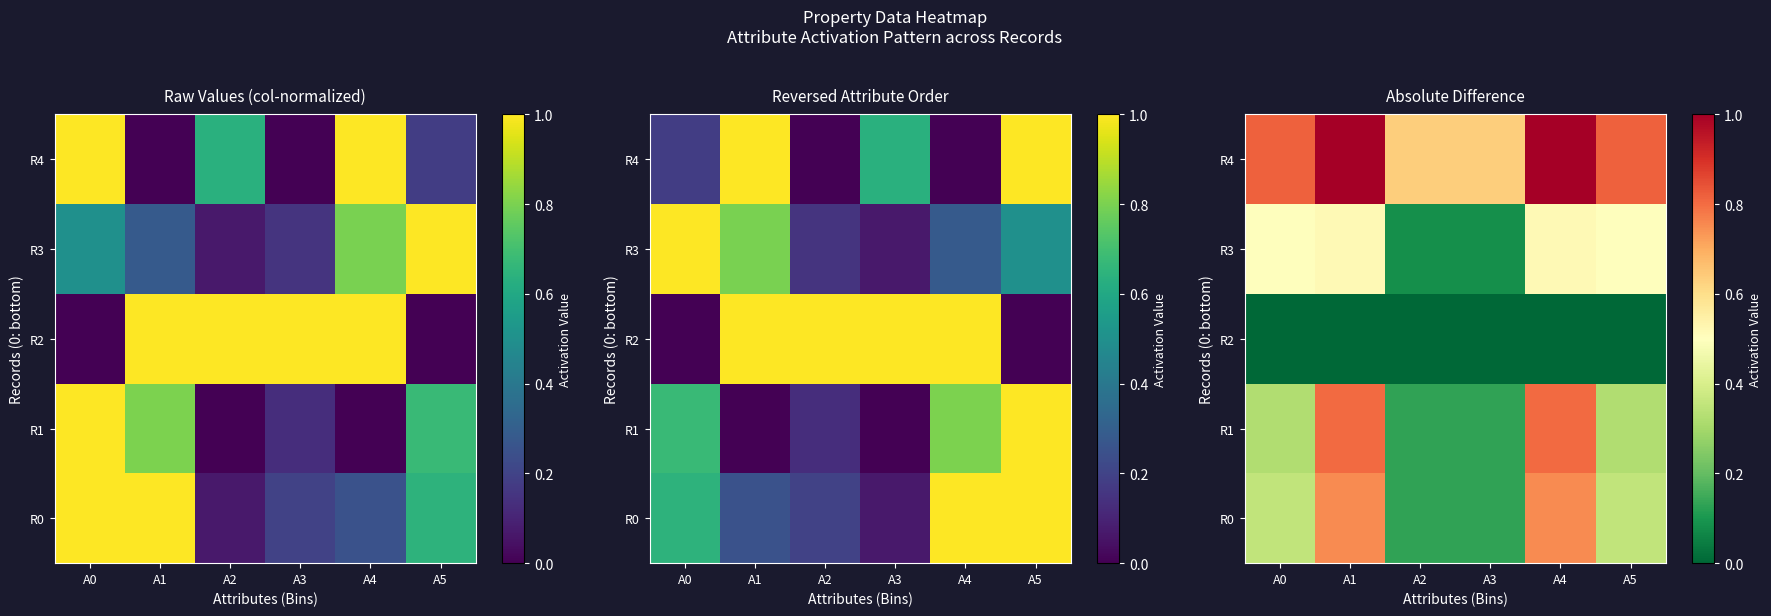

The value of R2 at A5 is 0.0. True or false?

True